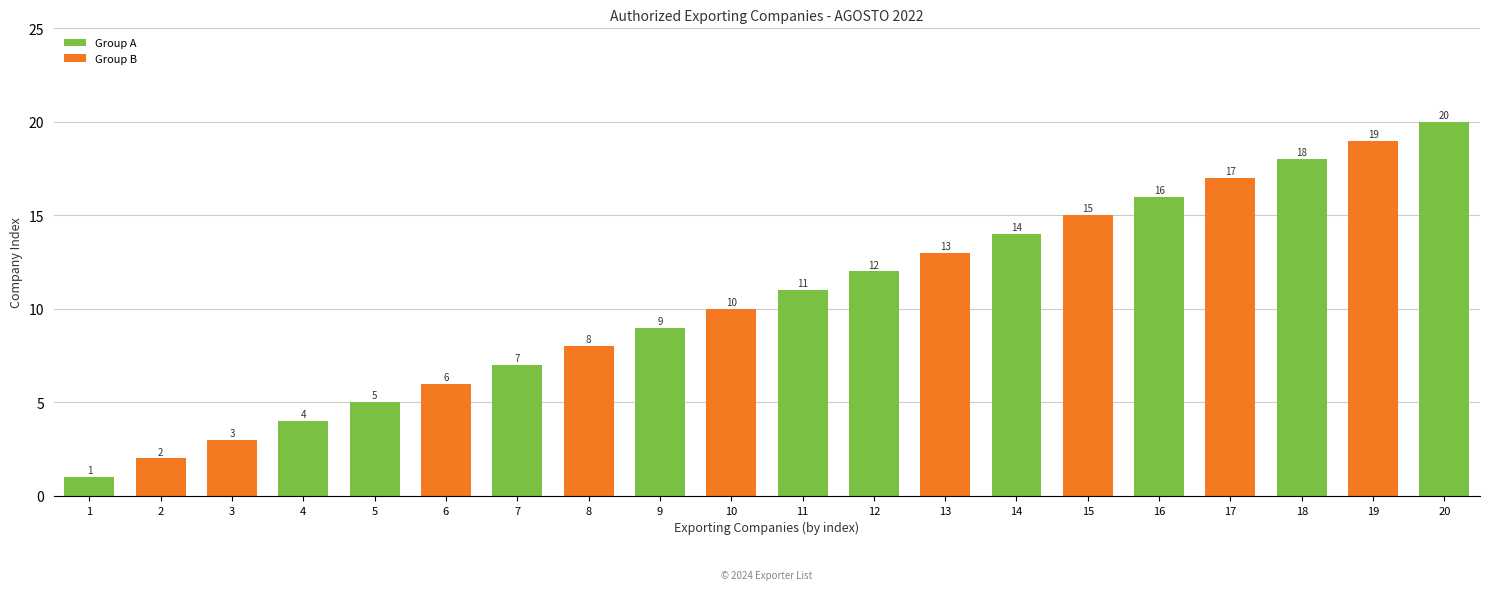

What is the greatest value displayed?

20